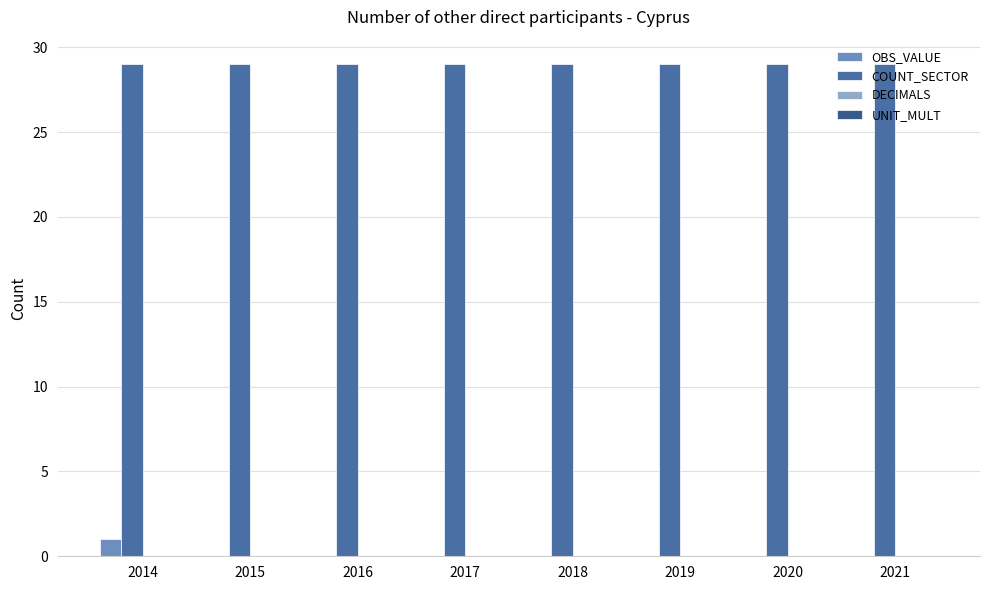

What is the approximate value of COUNT_SECTOR at 2018?

29